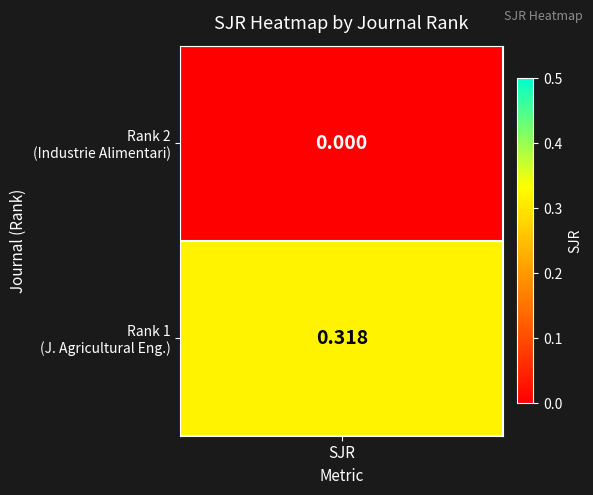

Count the number of values greater than 0.

1